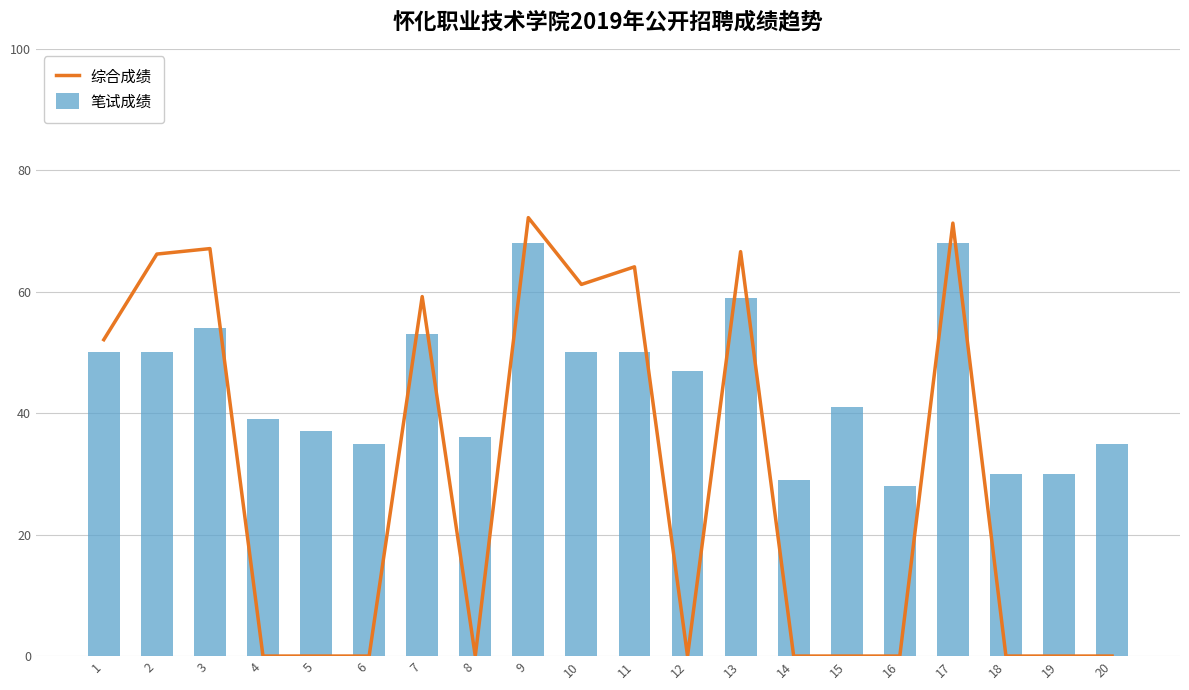

What is the difference between the 综合成绩 values at 14 and 7?

59.2